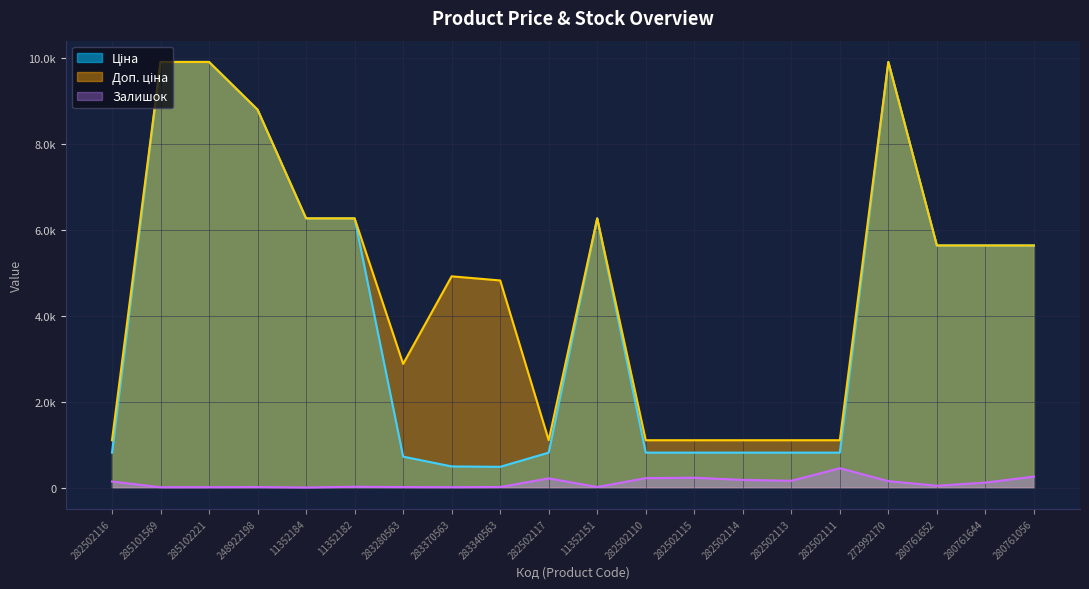

At which label is Залишок closest to 225?

282502115